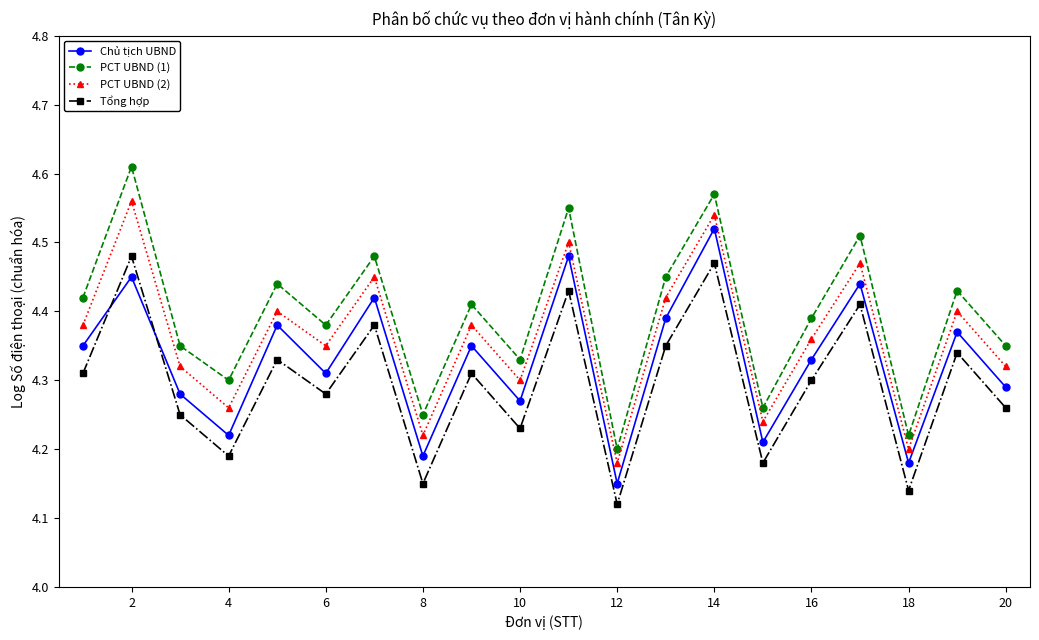

True or false: Chủ tịch UBND and PCT UBND (2) intersect in this chart.

False